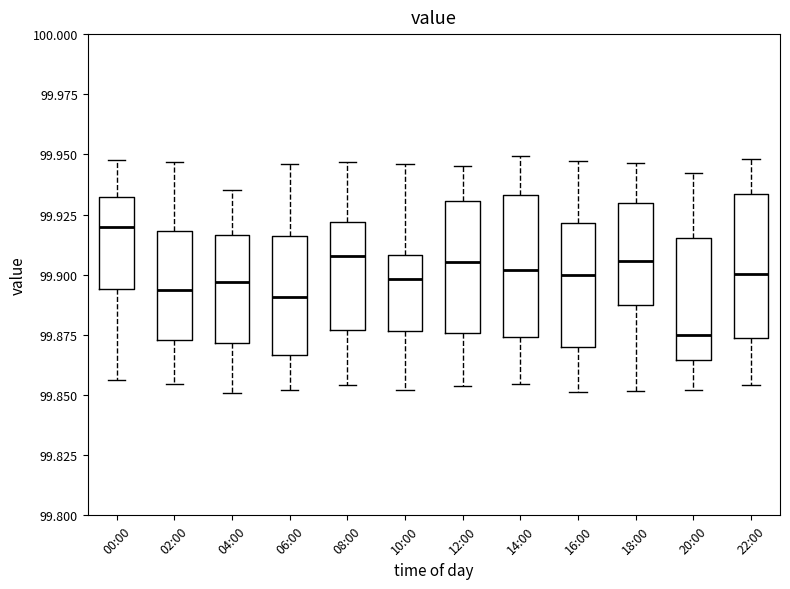

Reading left to right, transcribe this box plot: for each box, give where its median line is, the range the box spans, and where its two whiskers end, as read against the y-axis. The values are not printed on the chart, so give them approximately, as read against the axis.

00:00: median 99.920, box 99.895 to 99.930, whiskers 99.855 to 99.950
02:00: median 99.895, box 99.875 to 99.920, whiskers 99.855 to 99.945
04:00: median 99.895, box 99.870 to 99.915, whiskers 99.850 to 99.935
06:00: median 99.890, box 99.865 to 99.915, whiskers 99.850 to 99.945
08:00: median 99.910, box 99.875 to 99.920, whiskers 99.855 to 99.945
10:00: median 99.900, box 99.875 to 99.910, whiskers 99.850 to 99.945
12:00: median 99.905, box 99.875 to 99.930, whiskers 99.855 to 99.945
14:00: median 99.900, box 99.875 to 99.935, whiskers 99.855 to 99.950
16:00: median 99.900, box 99.870 to 99.920, whiskers 99.850 to 99.945
18:00: median 99.905, box 99.885 to 99.930, whiskers 99.850 to 99.945
20:00: median 99.875, box 99.865 to 99.915, whiskers 99.850 to 99.940
22:00: median 99.900, box 99.875 to 99.935, whiskers 99.855 to 99.950